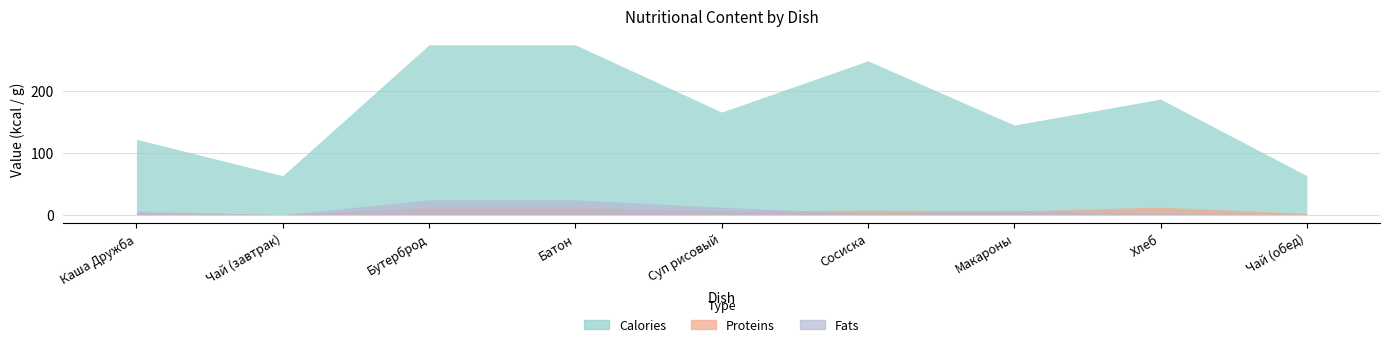

True or false: Calories and Proteins cross at least once.

False